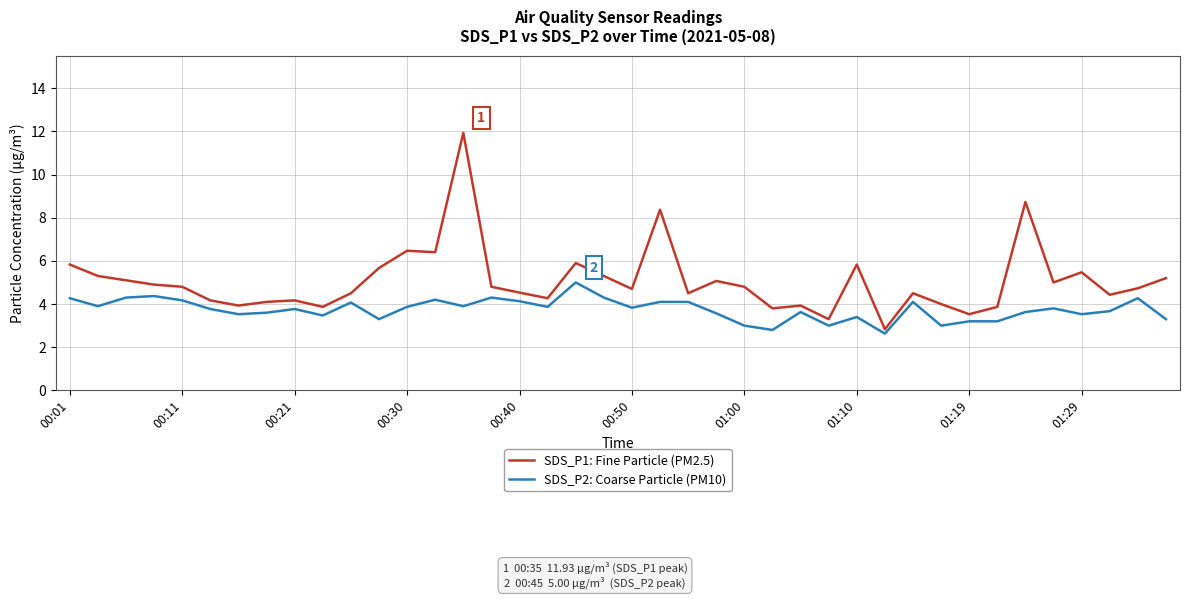

What is the difference between the maximum and minimum values in the SDS_P2: Coarse Particle (PM10) series?

2.4